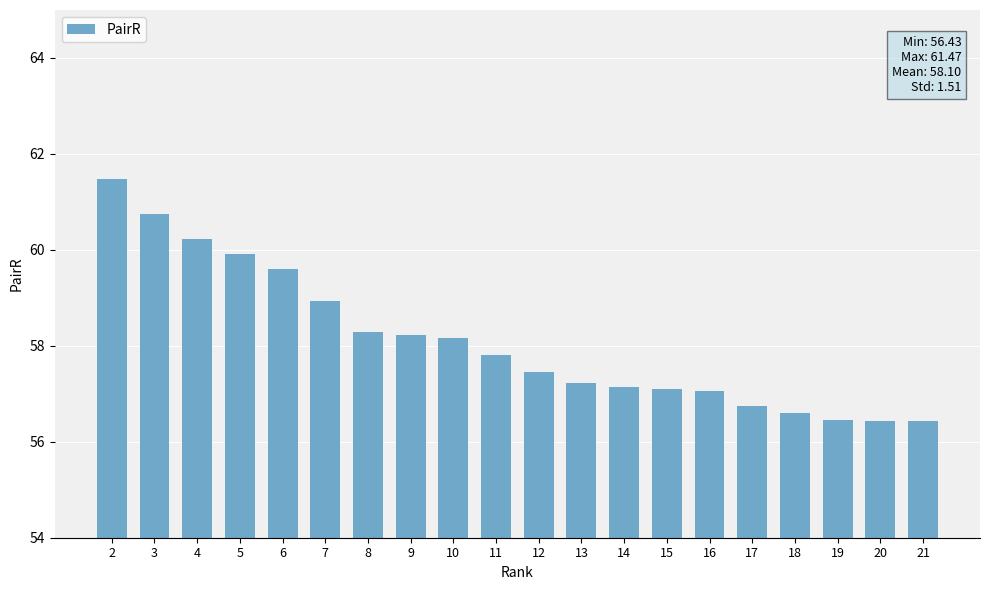

What is the smallest value displayed?

56.4